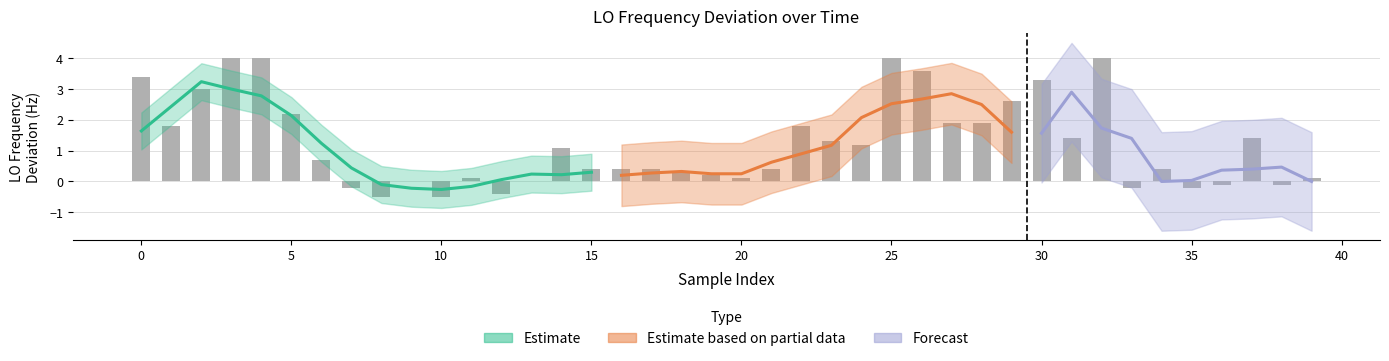

Which label corresponds to the smallest value in the chart?

35